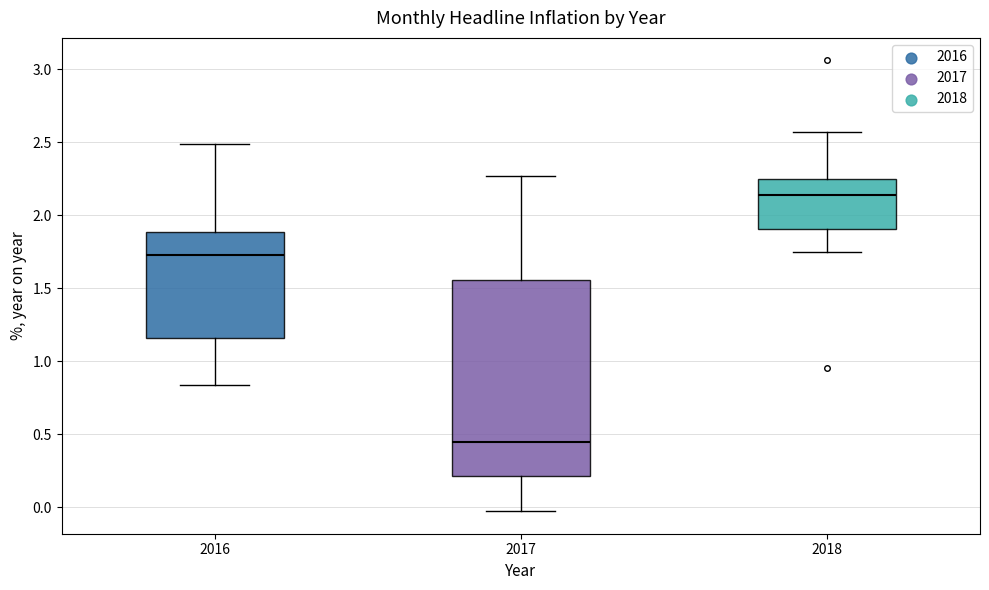

Where does the median line of the box at x = 2016 sit on the y-axis? The values are not printed on the chart, so give them approximately, as read against the axis.

1.75